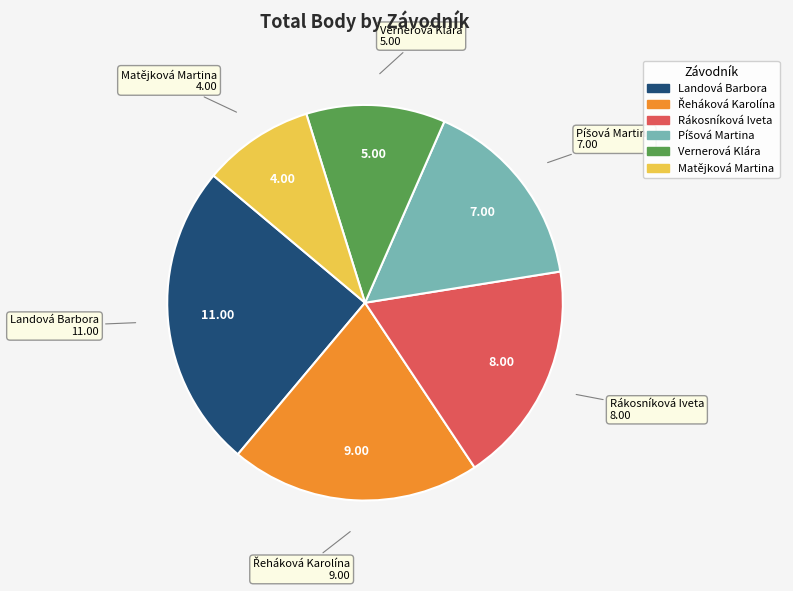

Which category has the smallest portion of the pie?

Matějková Martina